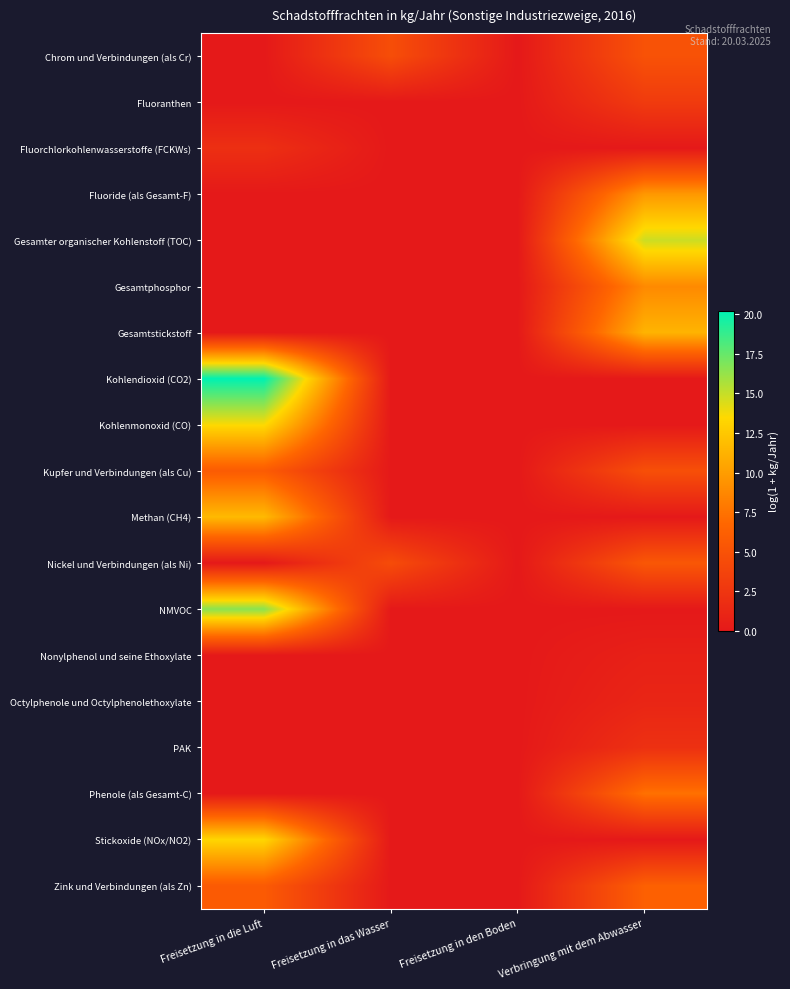

Which series has the largest total across all categories?

Kohlendioxid (CO2)